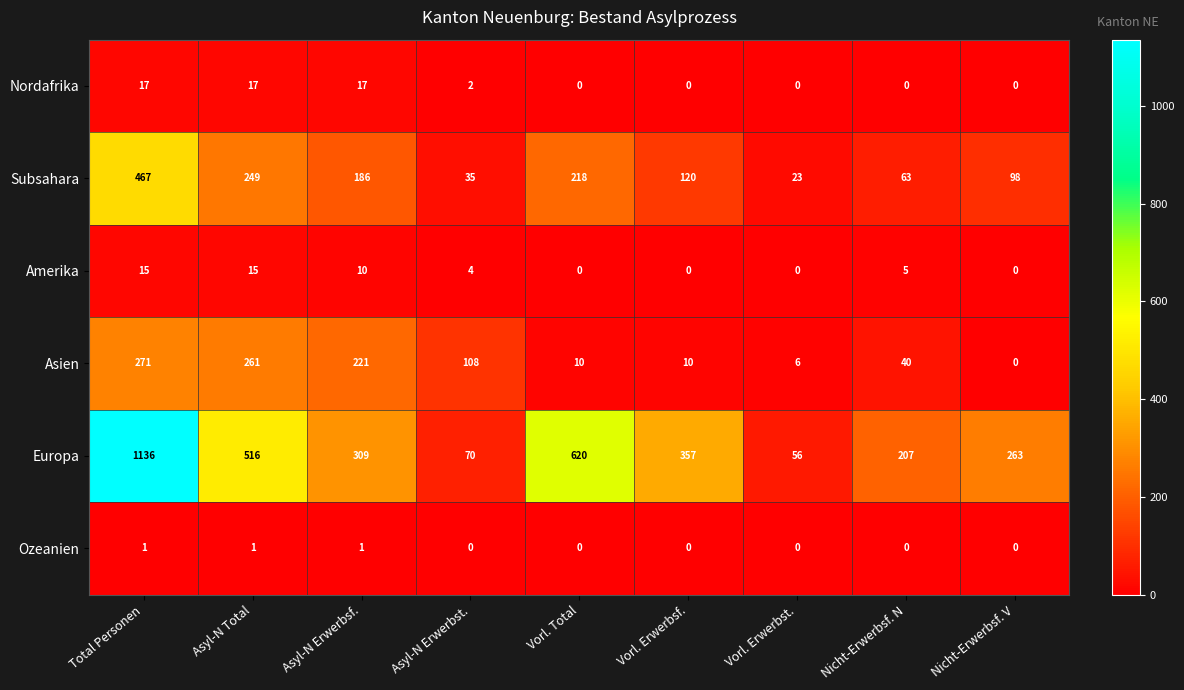

Is the value of Nordafrika at Asyl-N Erwerbsf. greater than the value of Asien at Asyl-N Erwerbsf.?

No